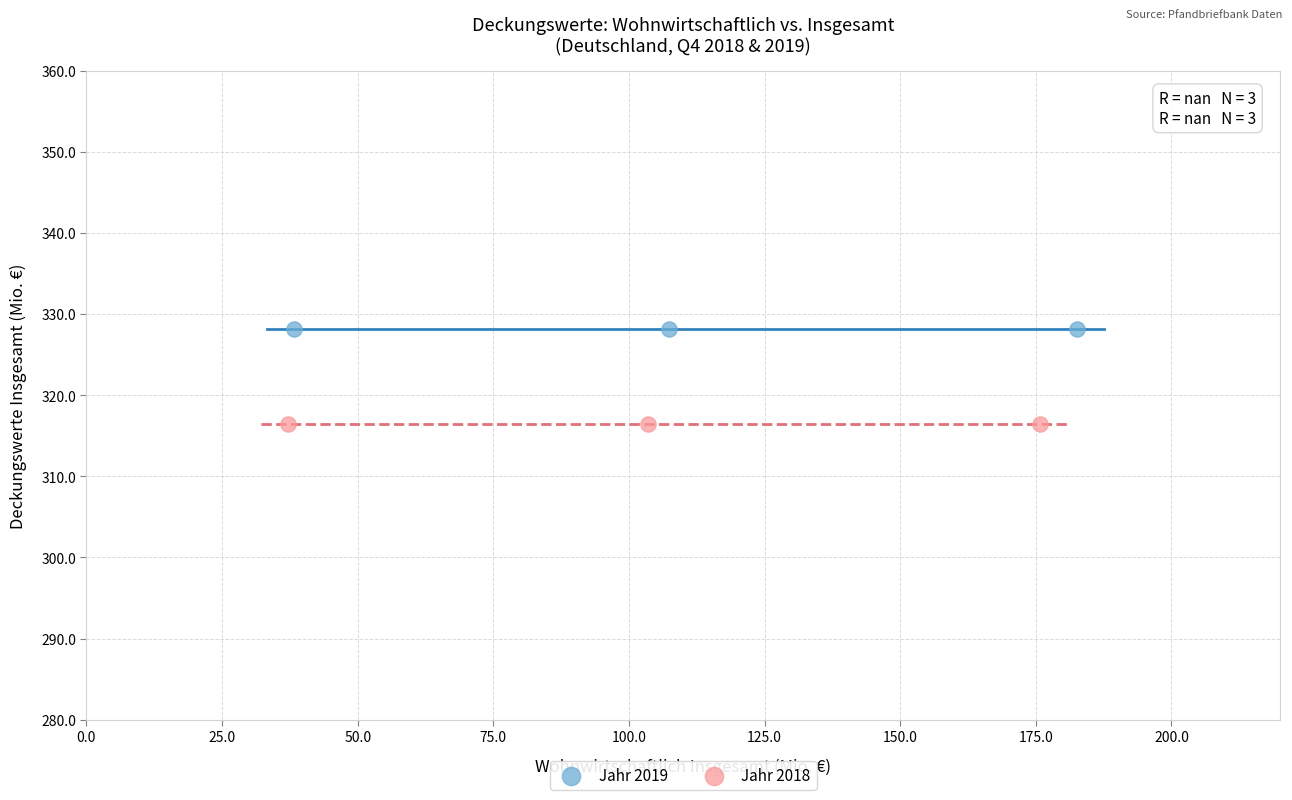

Which series reaches the maximum Y coordinate?

Jahr 2019